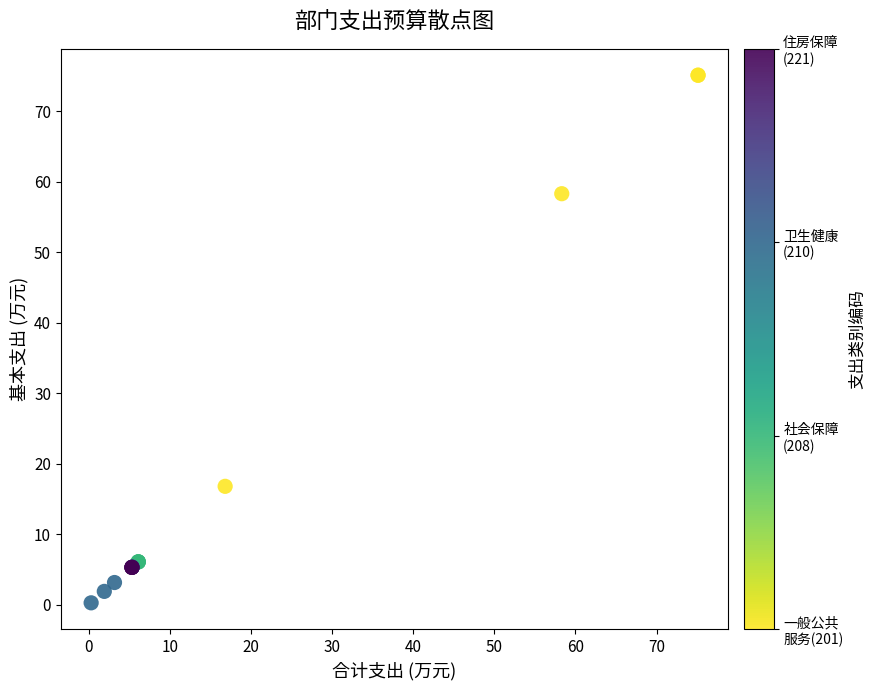

What Y value in the scatter plot is closest to 37?

16.8